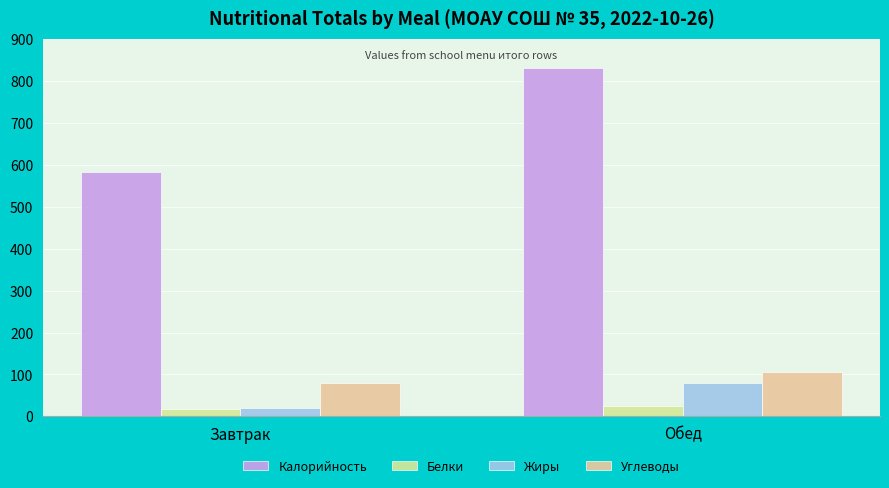

What is the sum of all Белки values?

43.9